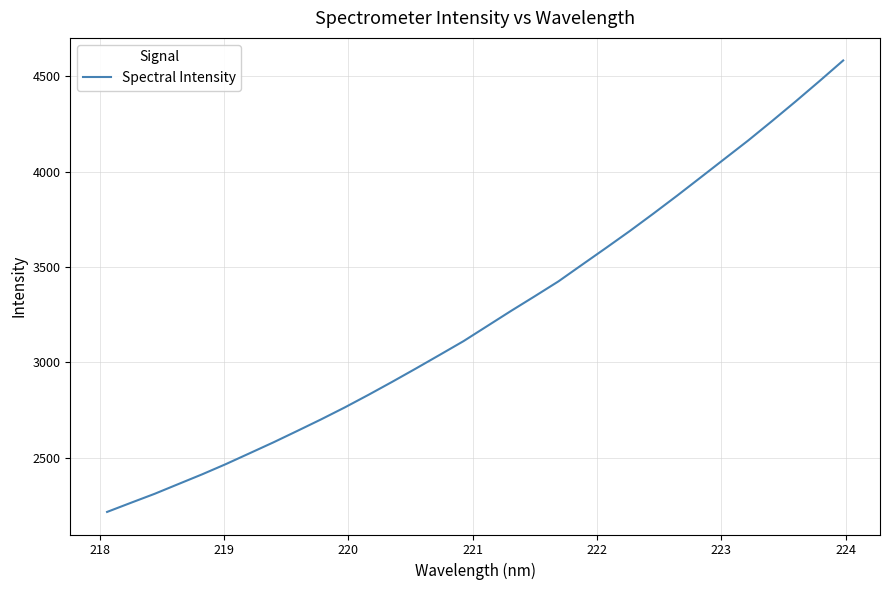

What is the smallest value displayed?

2216.4